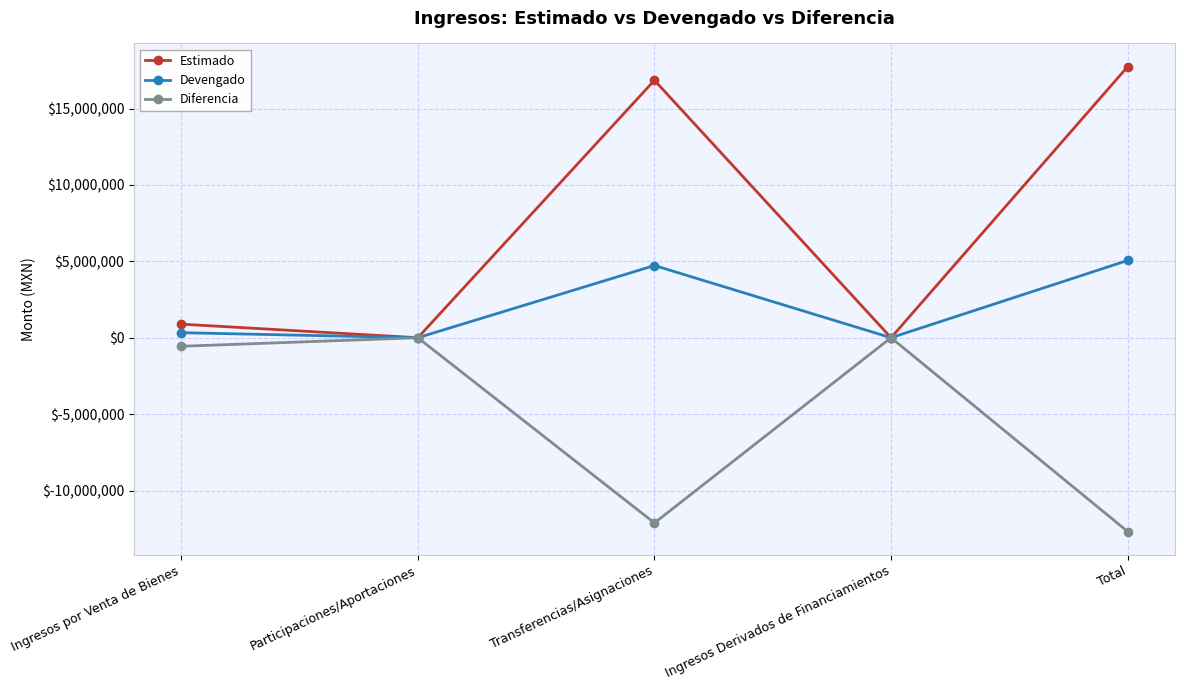

Count the number of categories in the chart.

5